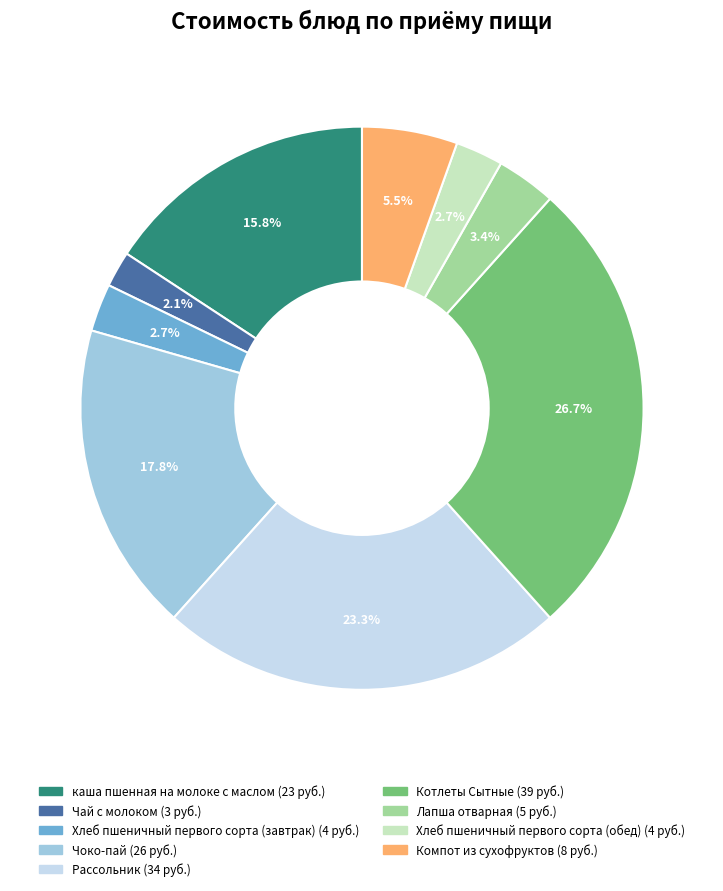

What percentage is NOT represented by Хлеб пшеничный первого сорта (завтрак)?

97.3%